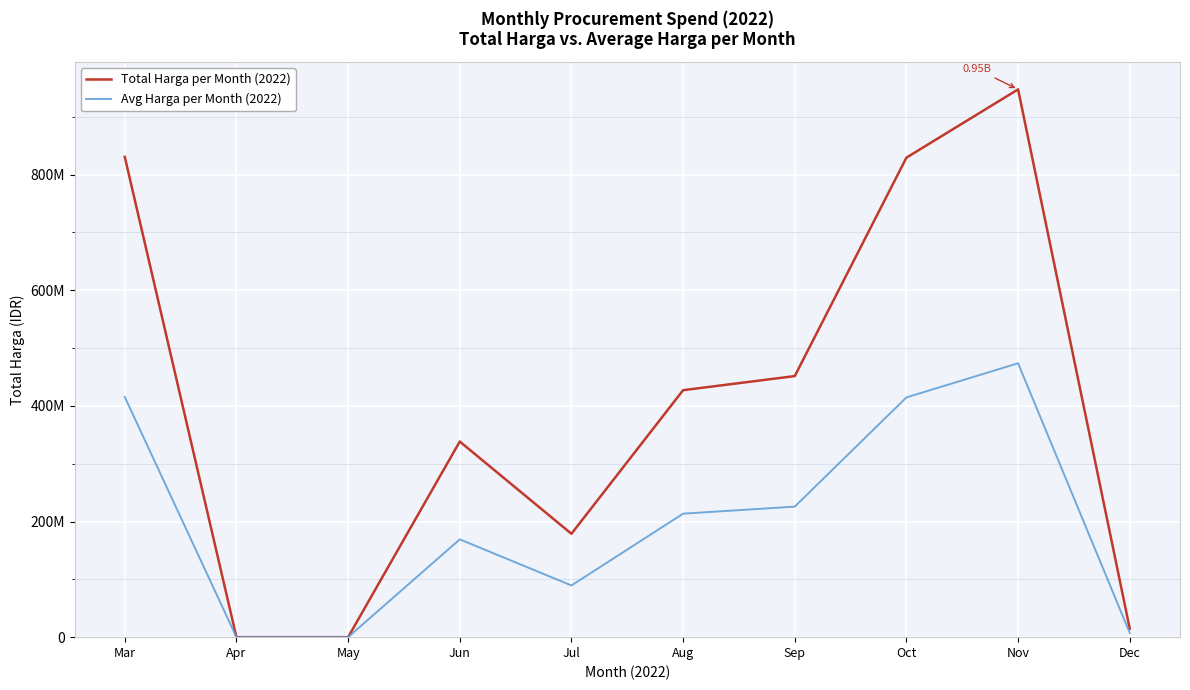

List the series in order of their peak value, highest first.

Total Harga per Month (2022), Avg Harga per Month (2022)